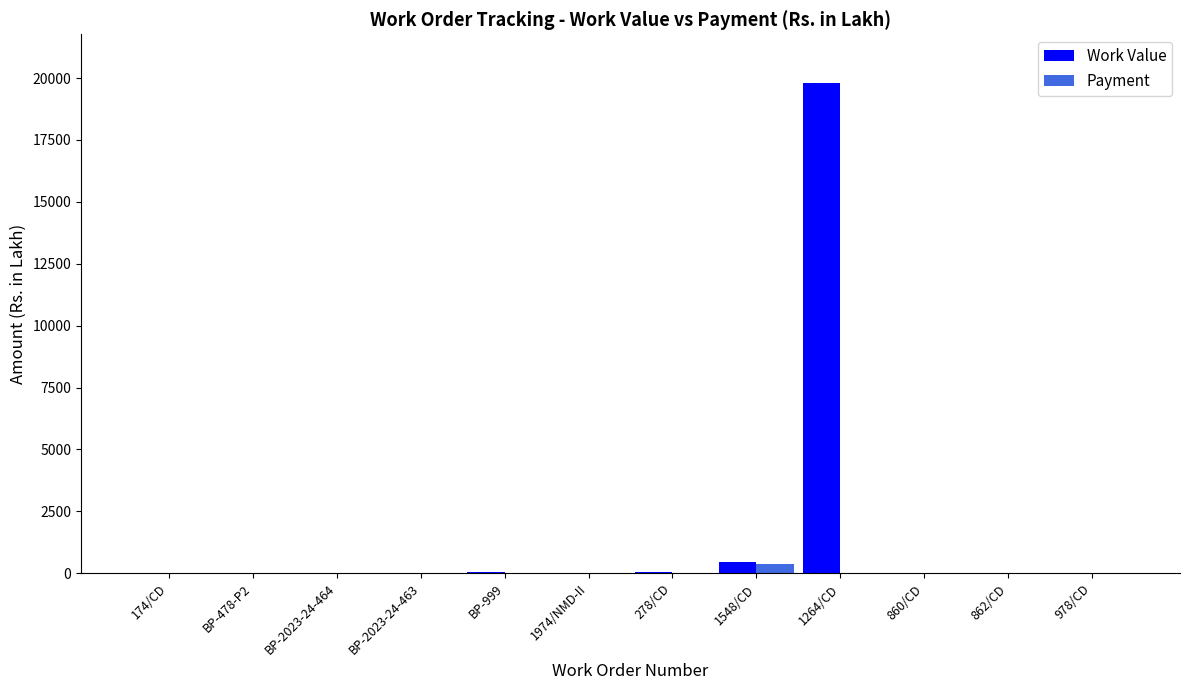

True or false: Payment has a value of 365.4 at 1548/CD.

True